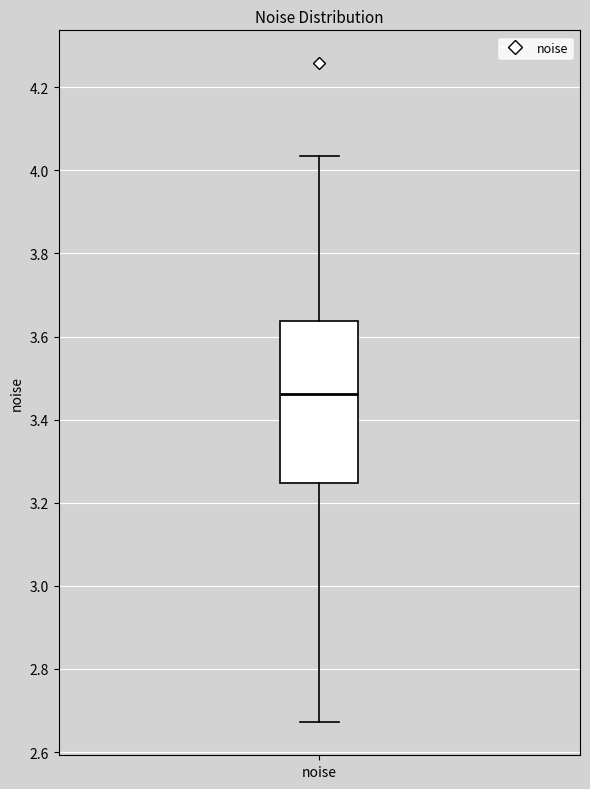

Transcribe this box plot: give where the median line is, the range the box spans, and where the two whiskers end, as read against the y-axis. The values are not printed on the chart, so give them approximately, as read against the axis.

median 3.46, box 3.24 to 3.64, whiskers 2.68 to 4.04